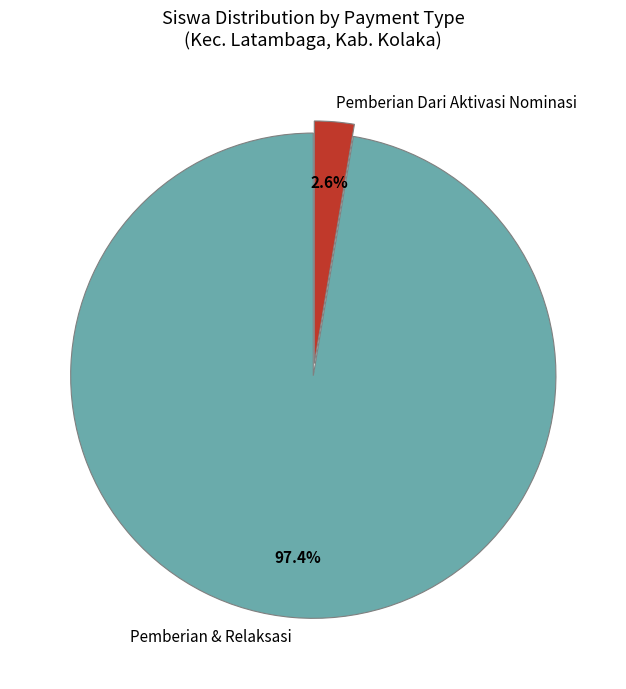

How many slices are in this pie chart?

2